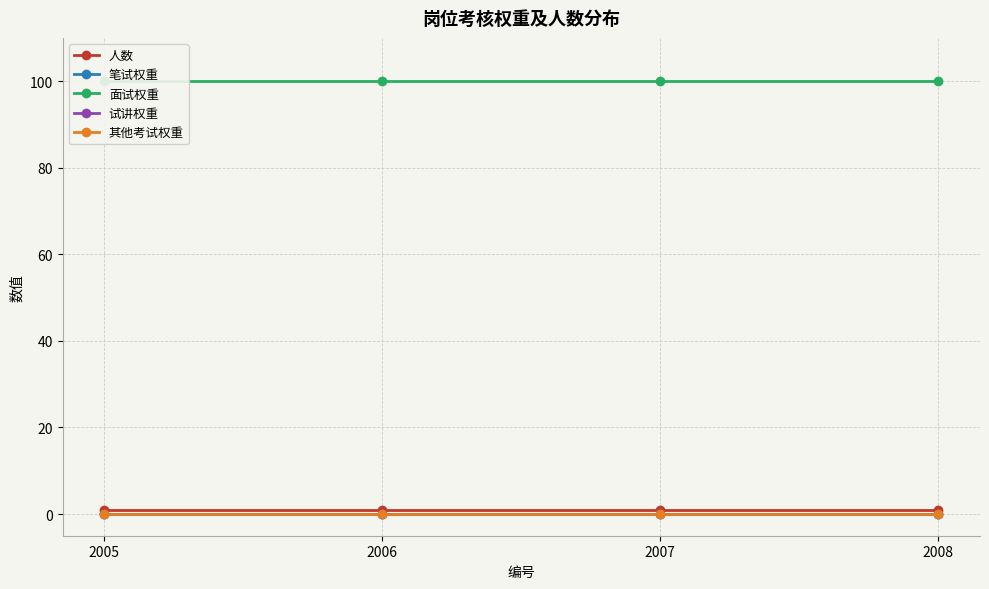

What is the total value across all series at 2008?

101